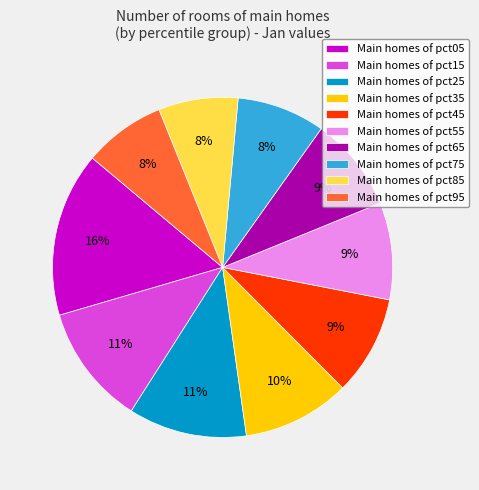

Combined, do Main homes of pct85 and Main homes of pct35 account for over 50%?

No